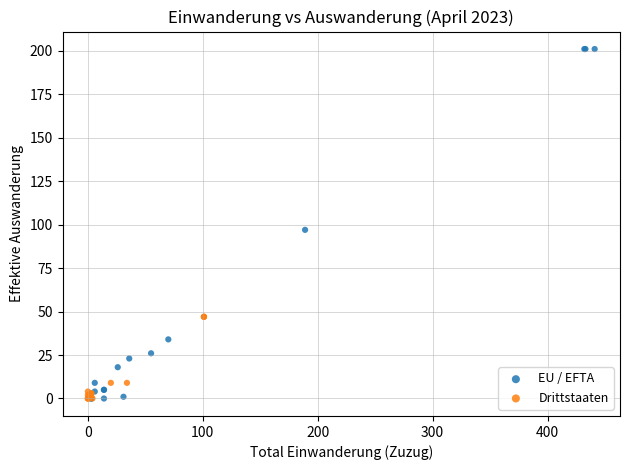

What are all the series names shown in the legend?

EU / EFTA, Drittstaaten